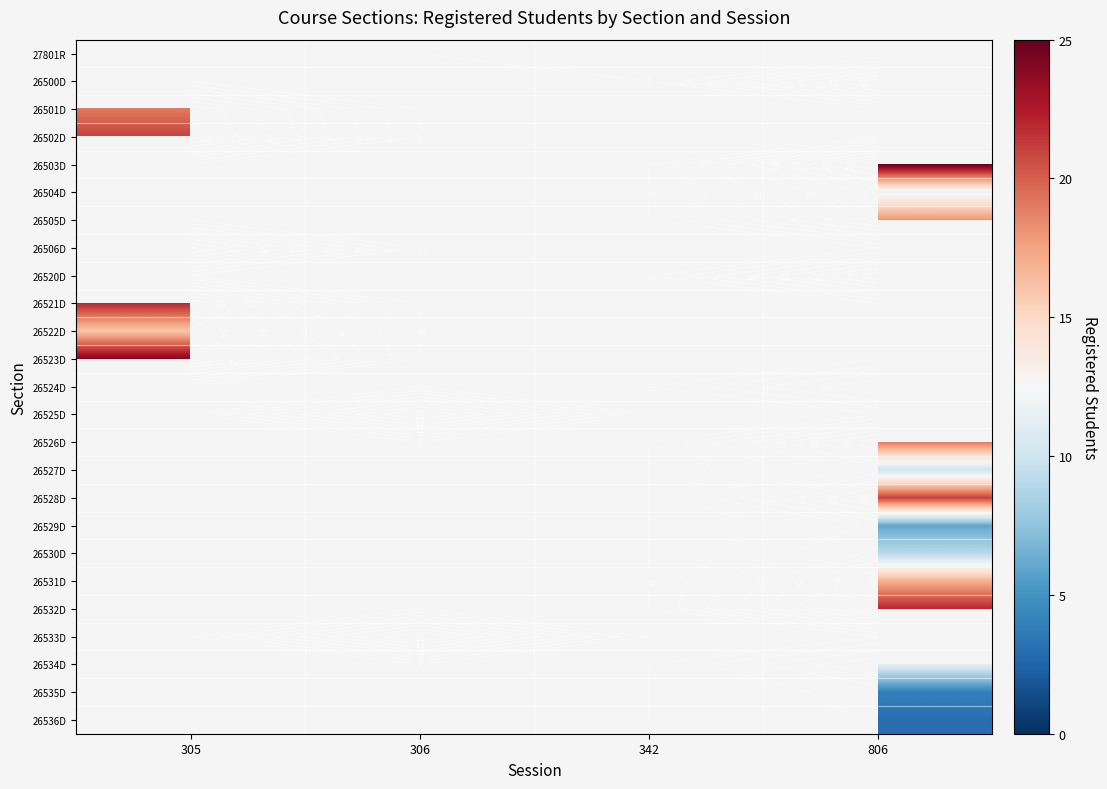

How many values in 26536D are above zero?

1